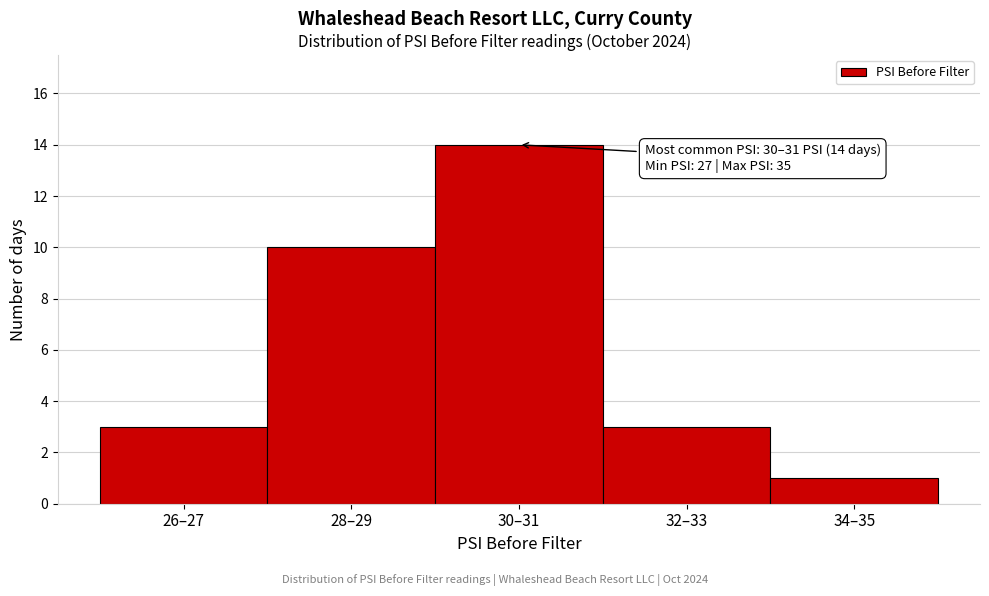

Reading left to right, transcribe all the data shown in this chart.

3	10	14	3	1